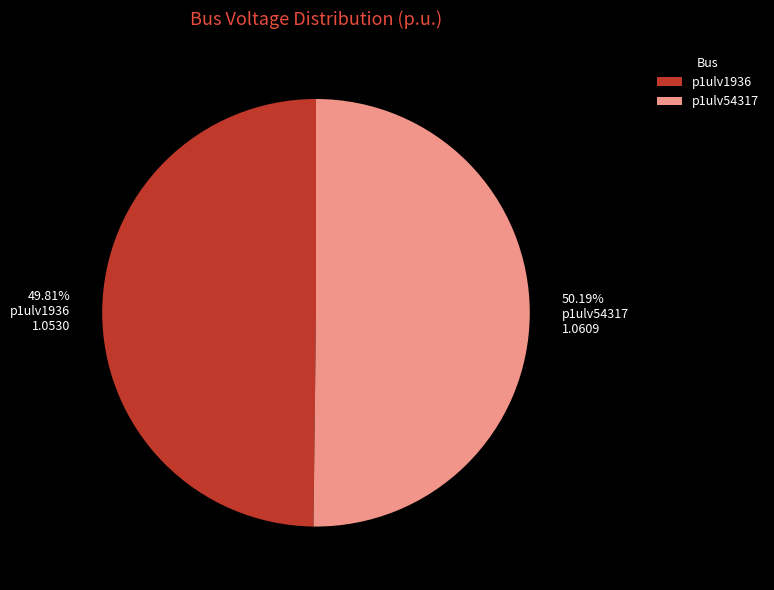

How many segments does this pie chart have?

2